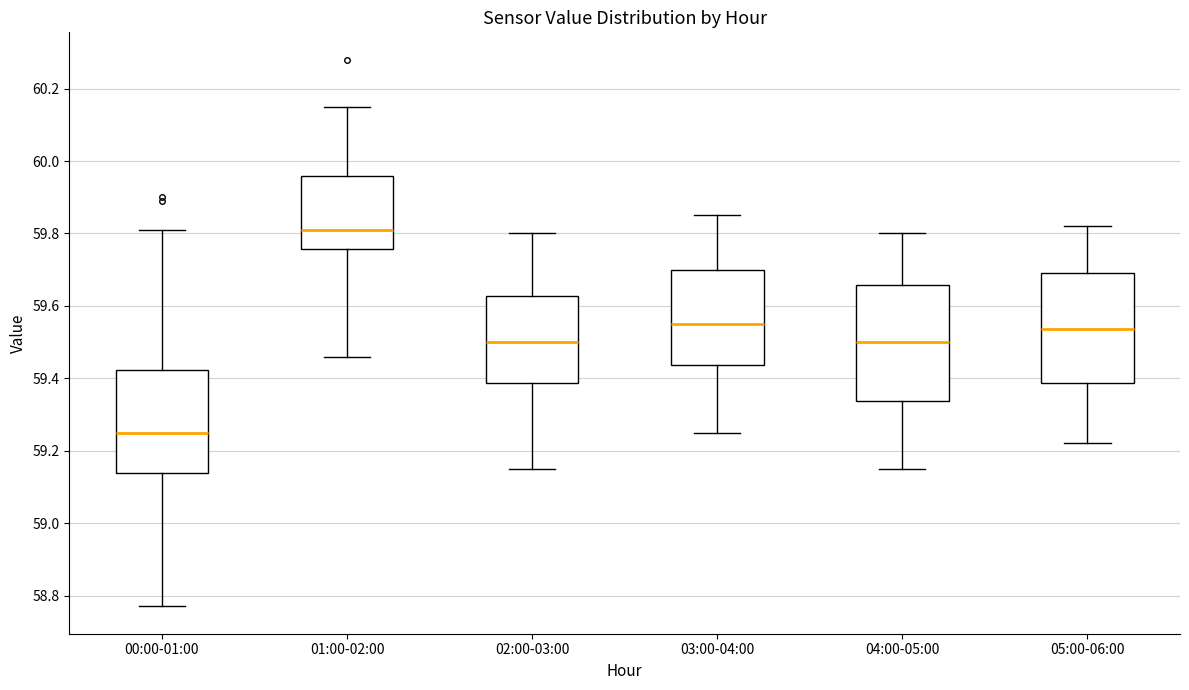

Where does the median line of the box for 01:00-02:00 sit on the y-axis? The values are not printed on the chart, so give them approximately, as read against the axis.

59.82